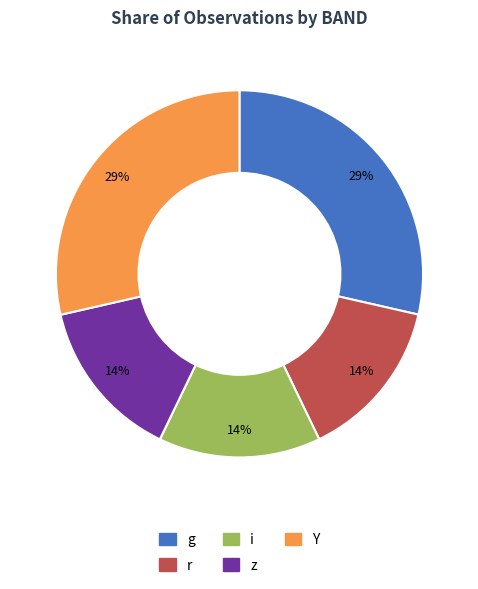

Is it true that z is 27% of the pie?

False